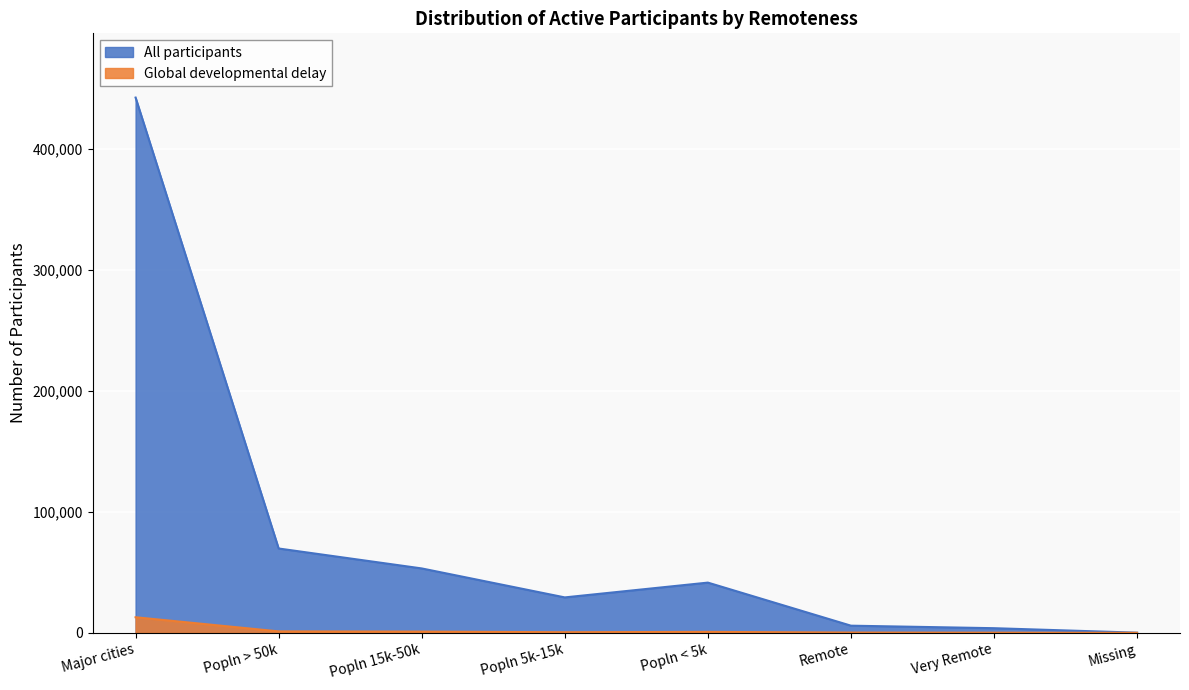

Is the value of Global developmental delay at Very Remote greater than the value of All participants at Remote?

No